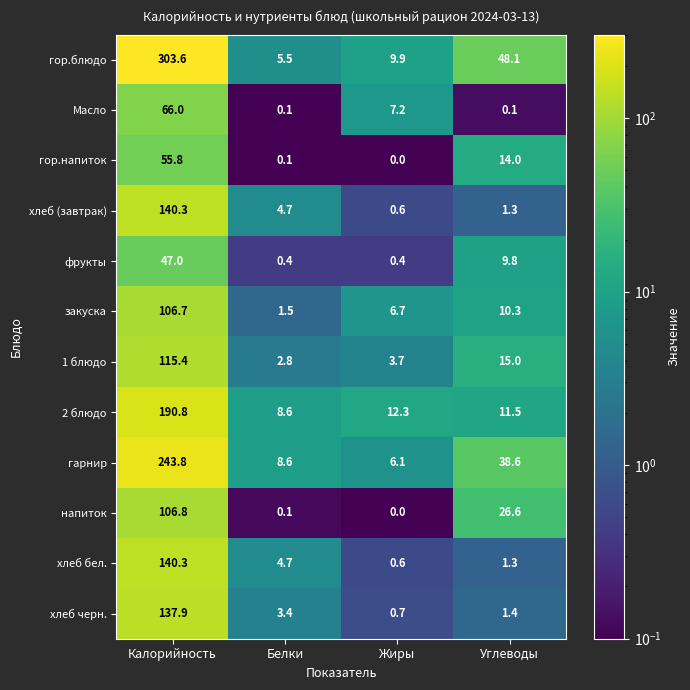

Which series changed the most between Калорийность and Белки?

гор.блюдо